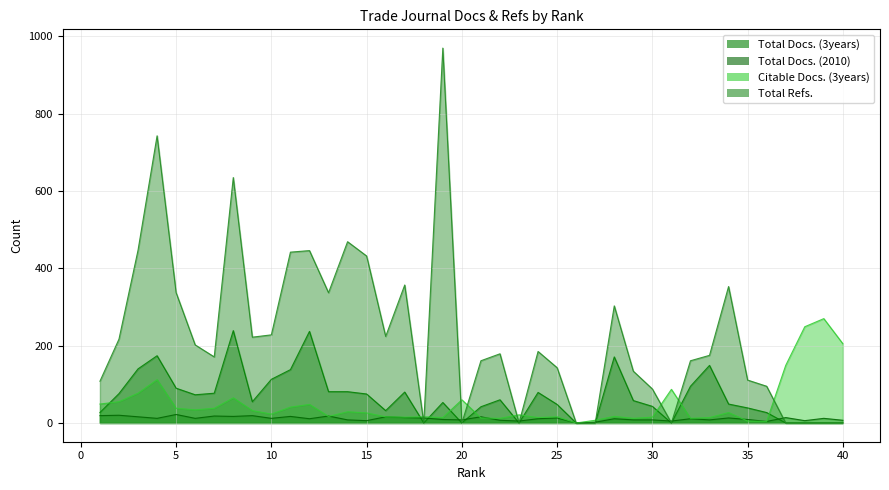

What is the spread (max minus min) of values at 29?

126